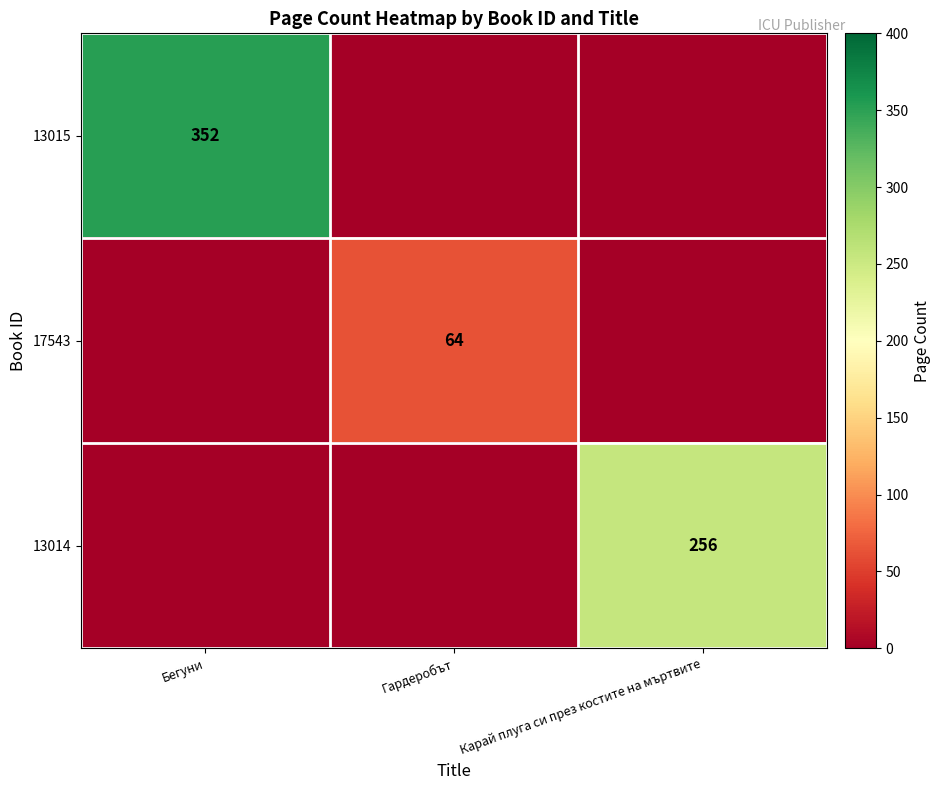

At which category does the chart reach its minimum across all series?

Гардеробът